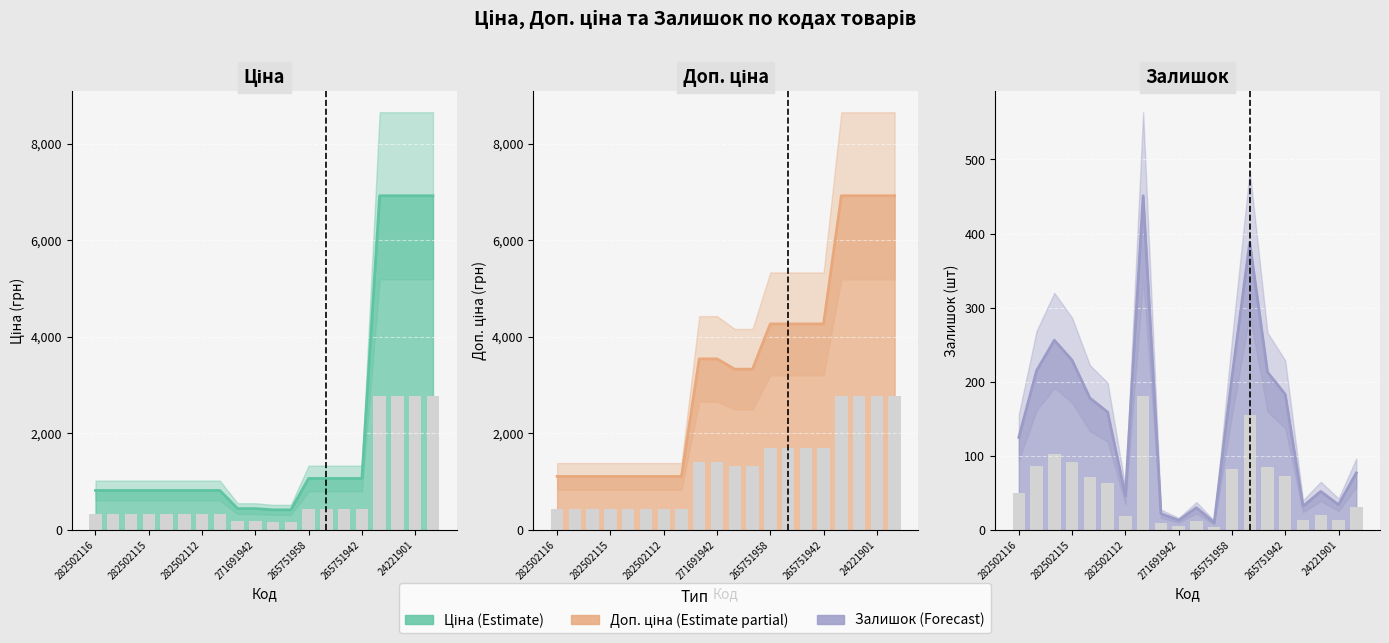

Is the value of Ціна (лінія) at 265751942 greater than the value of Залишок (бар) at 271691942?

Yes